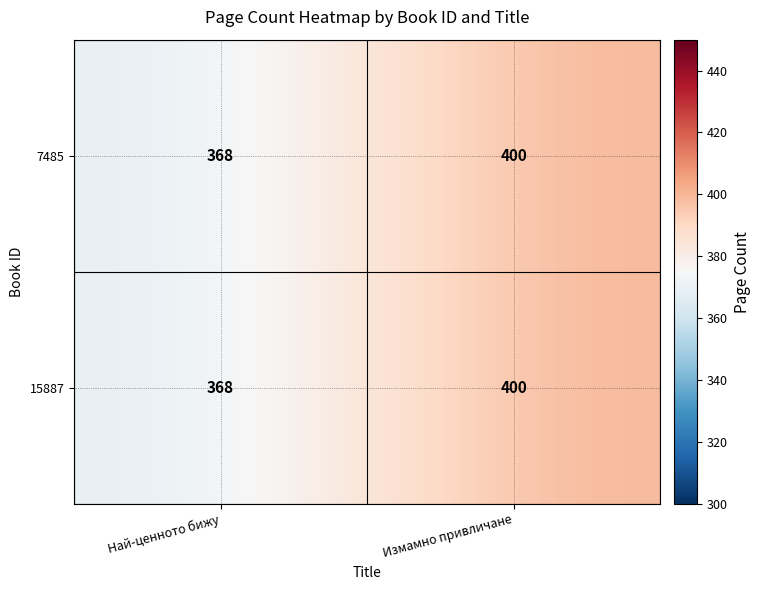

What value does the 15887 series have at Най-ценното бижу?

368